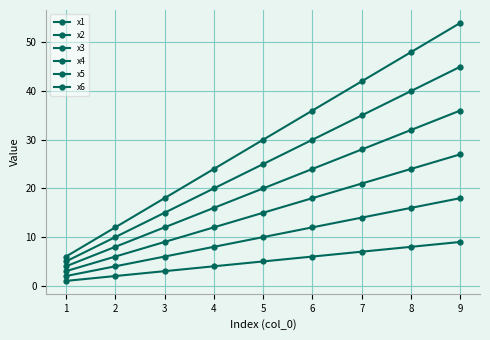

Which series has the widest spread of values?

x6